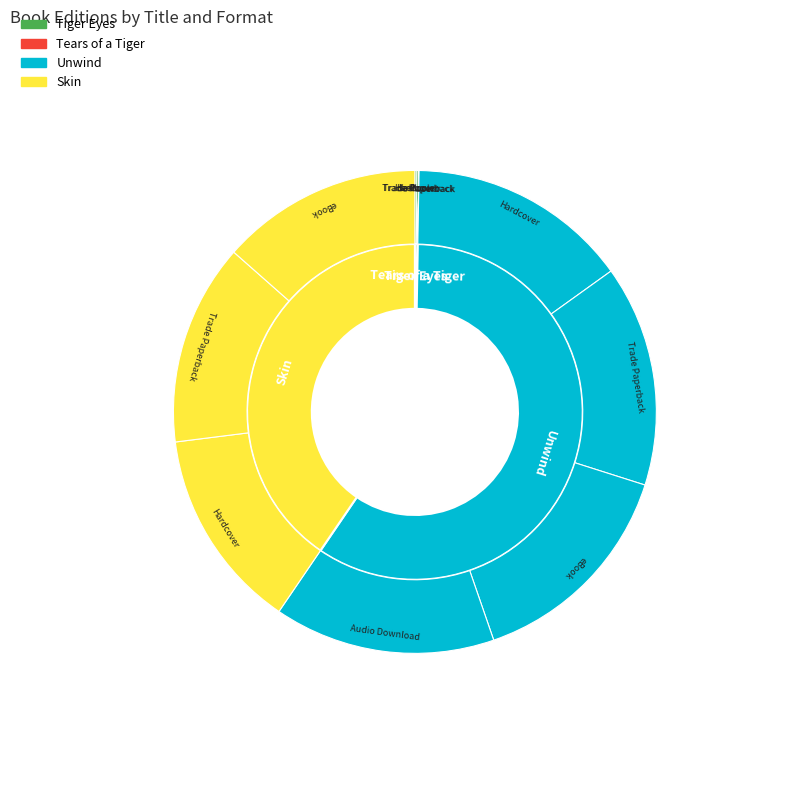

True or false: Tiger Eyes (Hardcover) accounts for 0% of the total.

True